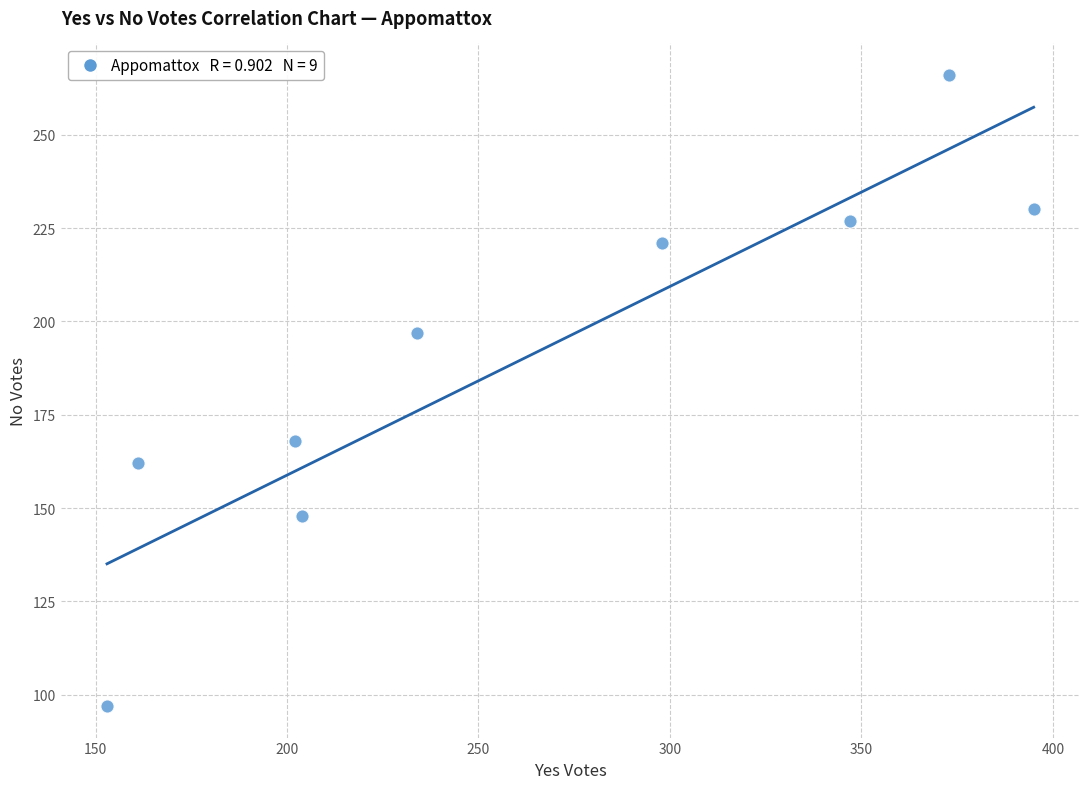

What is the average Y value?

191